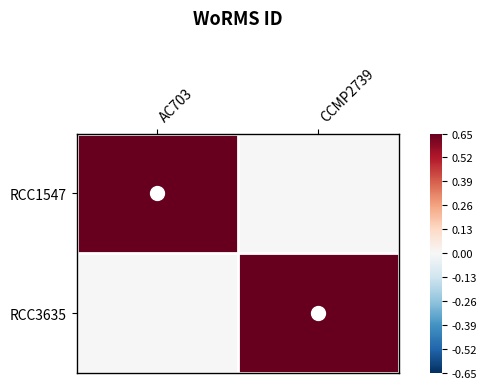

Reading left to right, transcribe all the data shown in this chart.

RCC1547: AC703=0.7	CCMP2739=0.0
RCC3635: AC703=0.0	CCMP2739=0.7